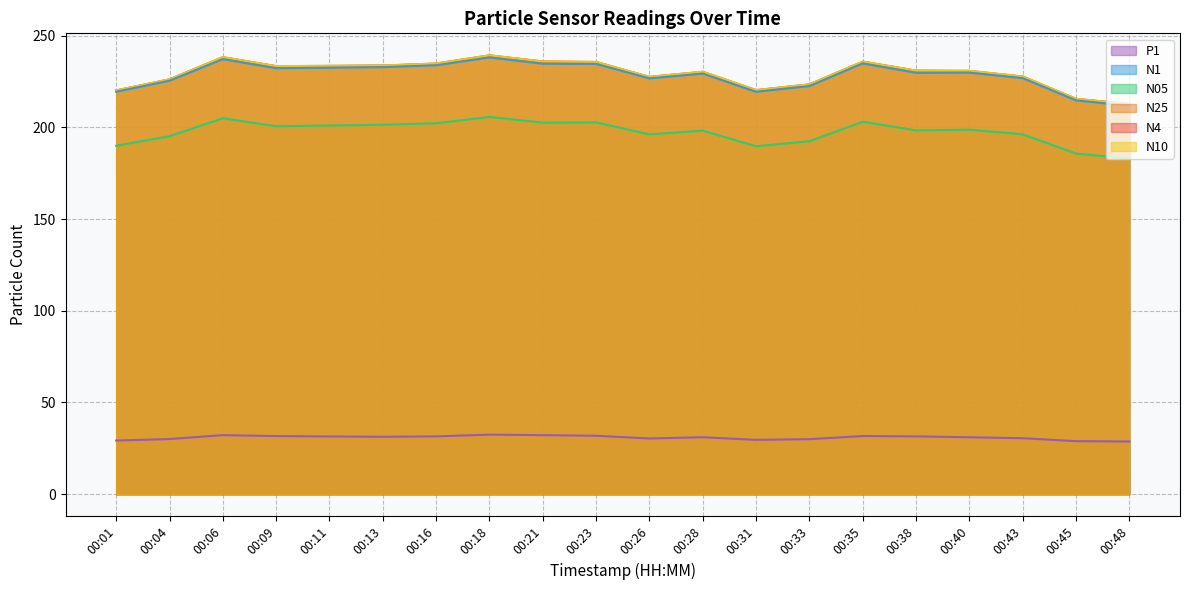

Reading left to right, transcribe all the data shown in this chart.

N4: 220.1	226.1	238.2	233.3	233.5	233.7	234.7	239.2	235.8	235.6	227.4	230.2	220.2	223.4	235.8	230.9	230.7	227.6	215.5	212.6
N25: 220.0	226.0	238.1	233.2	233.3	233.6	234.6	239.1	235.7	235.5	227.4	230.1	220.1	223.3	235.7	230.7	230.6	227.6	215.4	212.5
N10: 220.1	226.2	238.3	233.4	233.5	233.7	234.8	239.2	235.9	235.7	227.5	230.3	220.3	223.4	235.8	230.9	230.8	227.7	215.6	212.7
N05: 189.9	195.1	204.9	200.6	201.0	201.3	202.2	205.6	202.6	202.7	196.1	198.2	189.7	192.4	203.0	198.3	198.7	196.2	185.7	182.9
N1: 219.4	225.4	237.1	232.2	232.5	232.8	233.8	238.0	234.6	234.5	226.6	229.3	219.3	222.5	234.8	229.7	229.8	226.8	214.7	211.7
P1: 29.2	30.1	32.2	31.7	31.4	31.3	31.5	32.5	32.2	31.8	30.4	31.0	29.6	30.0	31.7	31.5	31.0	30.5	28.9	28.7